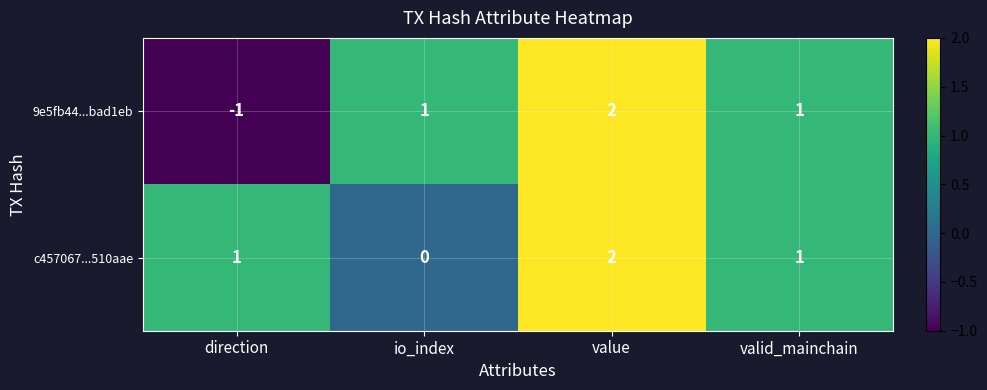

How many distinct data groups are displayed?

2